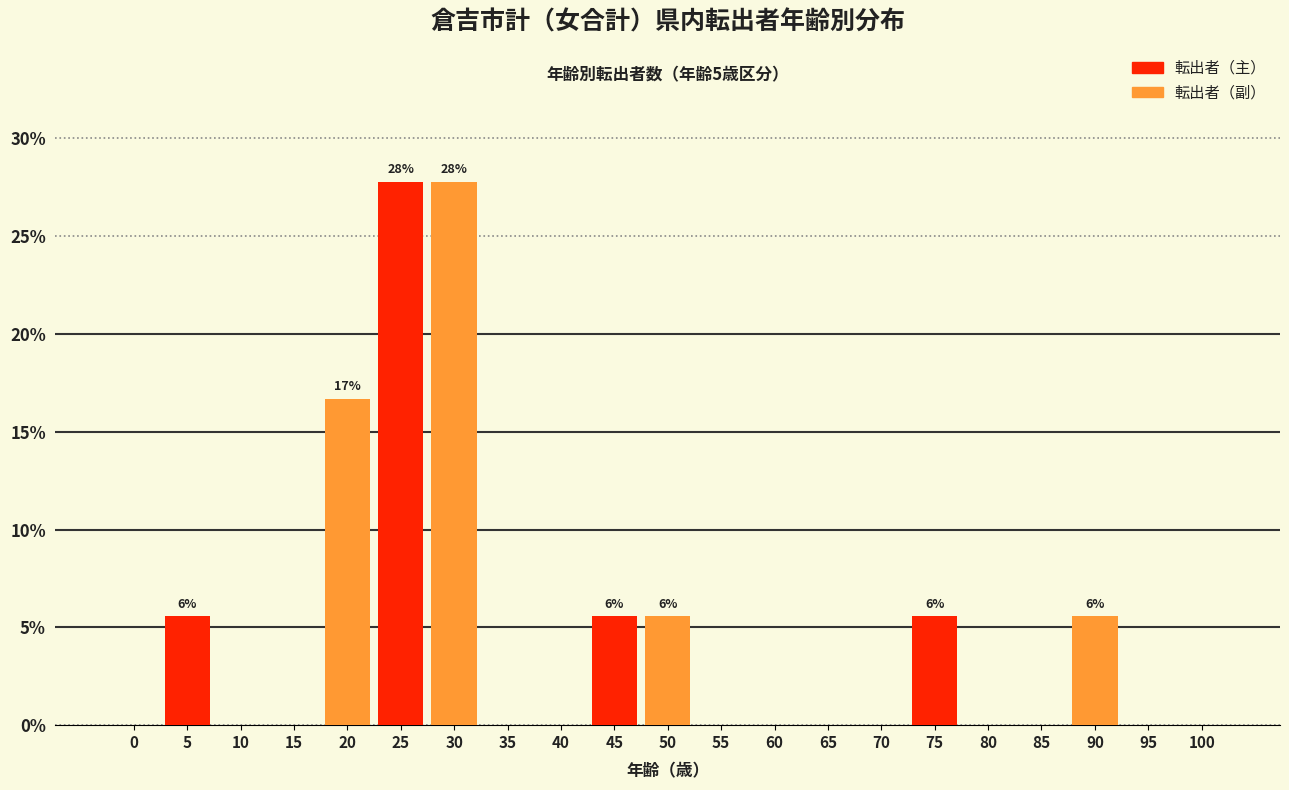

Reading left to right, list all the values displayed in this chart.

0=0.0	5=5.6	10=0.0	15=0.0	20=16.7	25=27.8	30=27.8	35=0.0	40=0.0	45=5.6	50=5.6	55=0.0	60=0.0	65=0.0	70=0.0	75=5.6	80=0.0	85=0.0	90=5.6	95=0.0	100=0.0